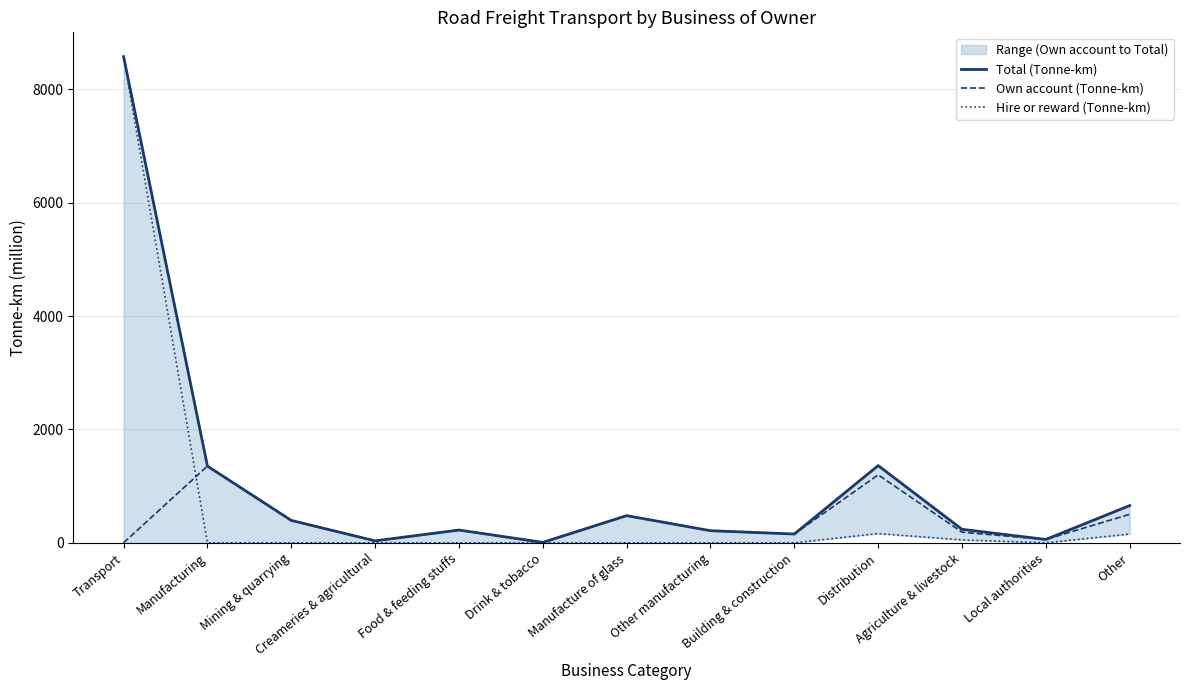

The Total (Tonne-km) series shows 395 at Mining & quarrying. True or false?

True